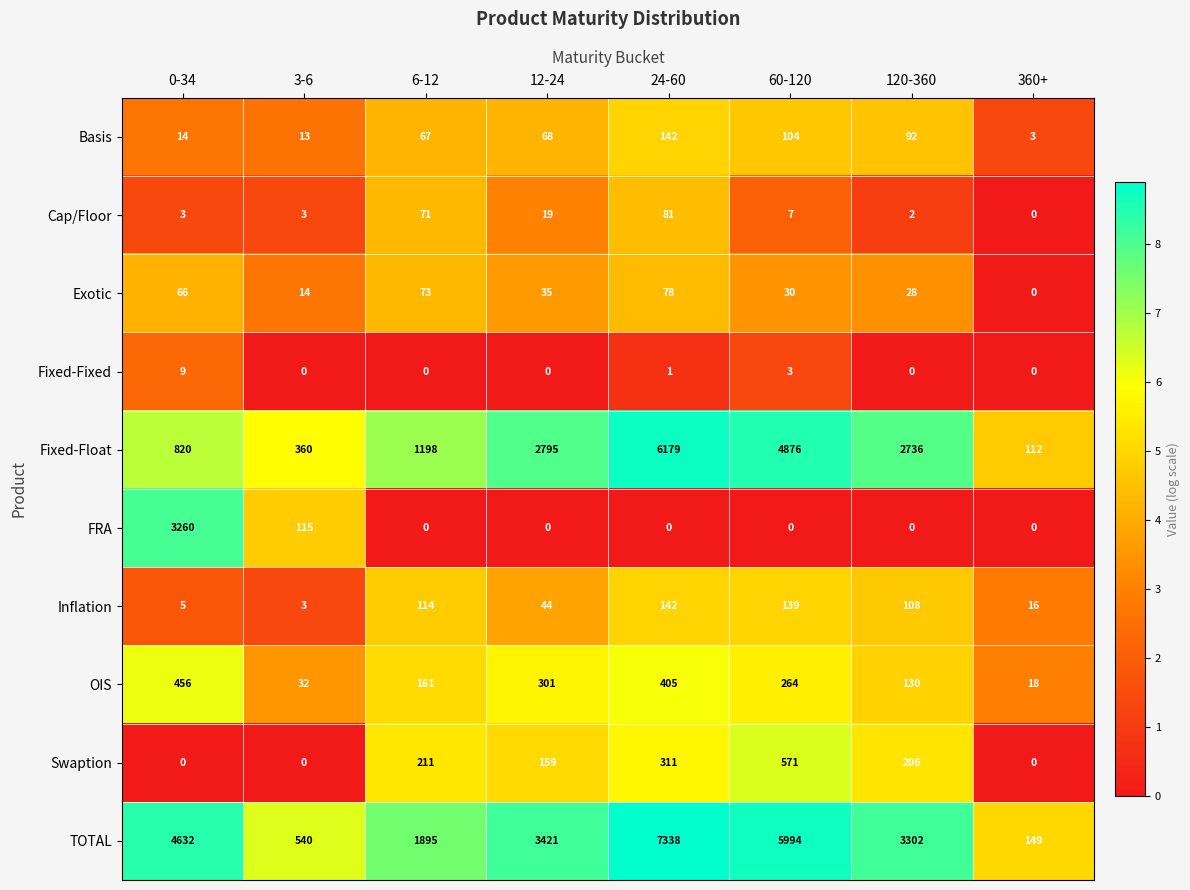

Where does the OIS series first go above 264?

0-34